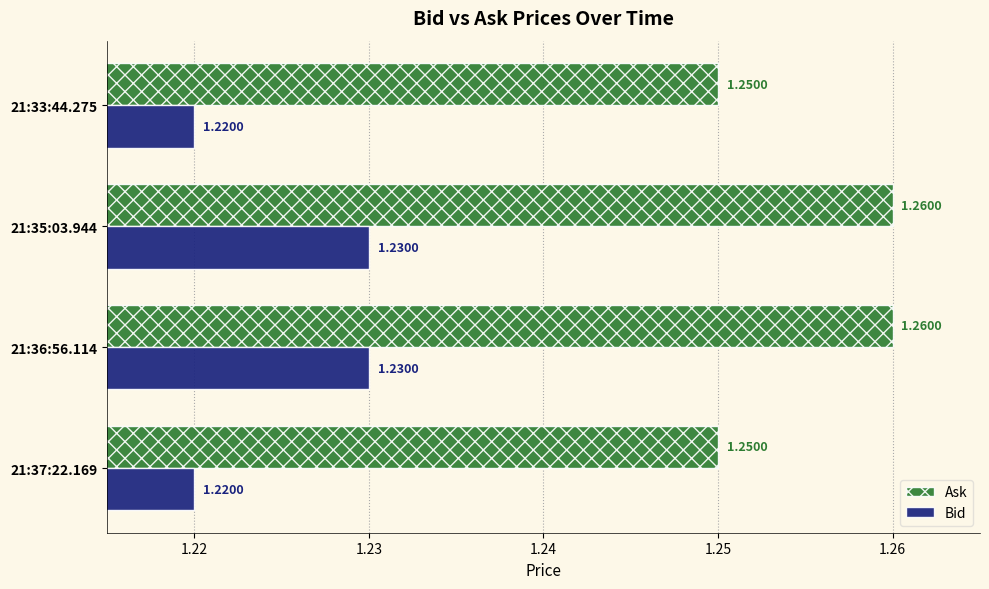

List the series in order of their peak value, lowest first.

Bid, Ask